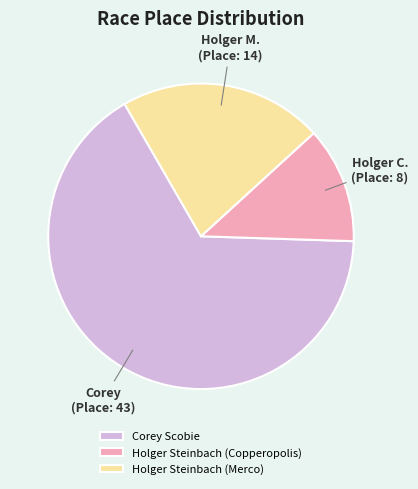

Do Holger Steinbach (Merco) and Corey Scobie together represent more than half of the pie?

Yes